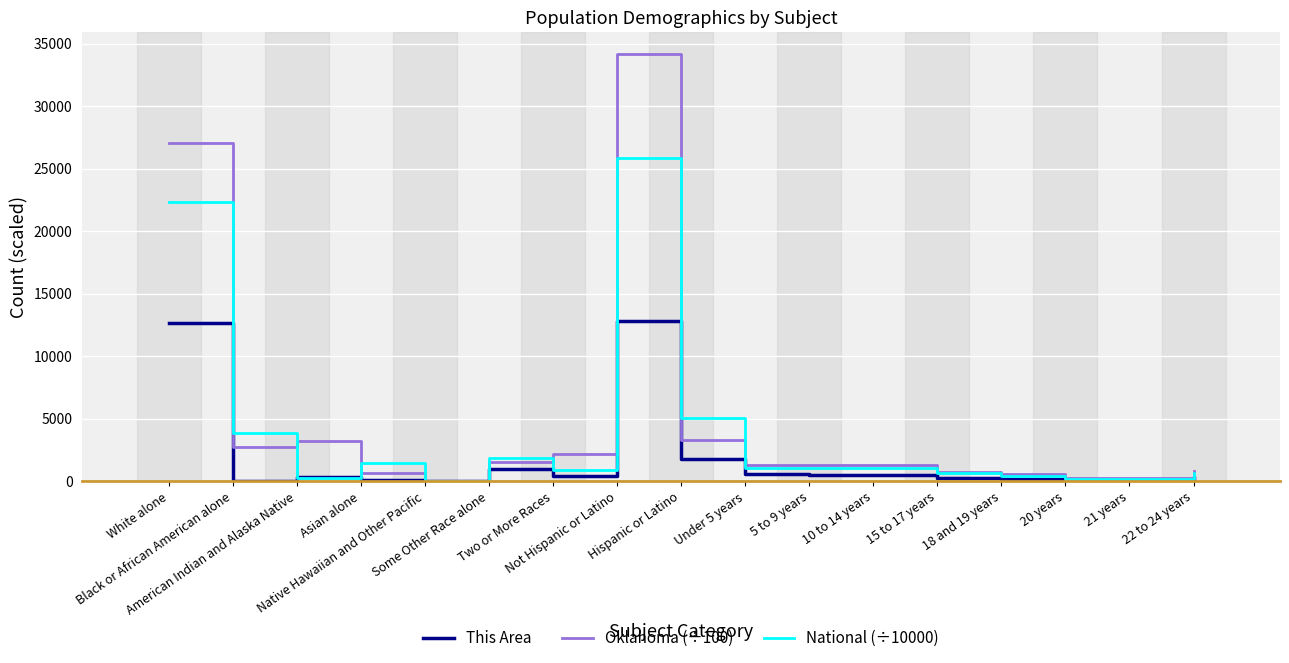

List the series in order of their peak value, lowest first.

This Area, National (÷10000), Oklahoma (÷100)